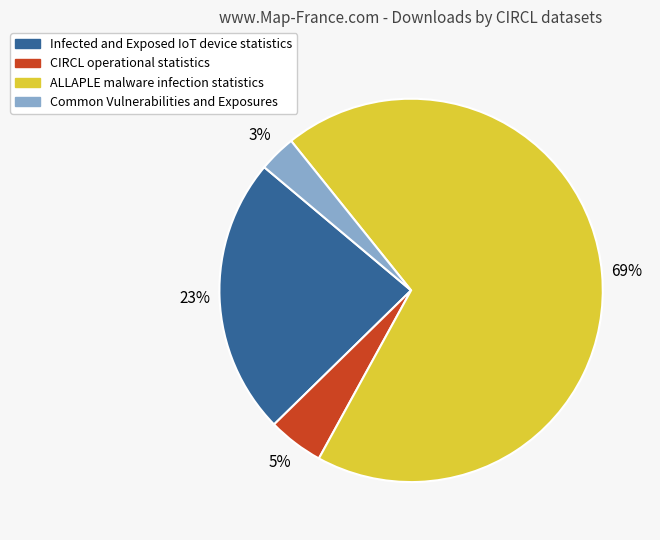

To the nearest percent, what is the difference between the largest and smallest slice percentages?

66%